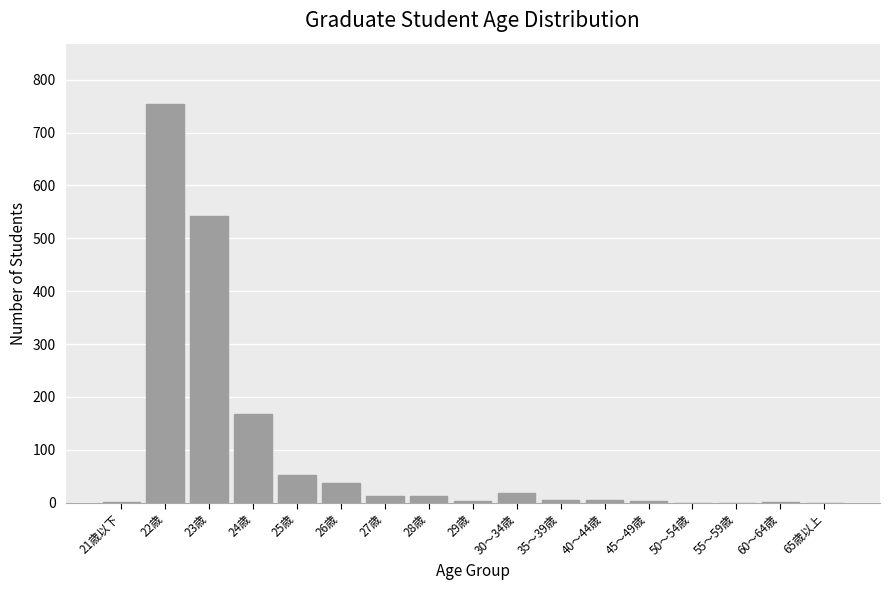

What is the greatest value displayed?

755